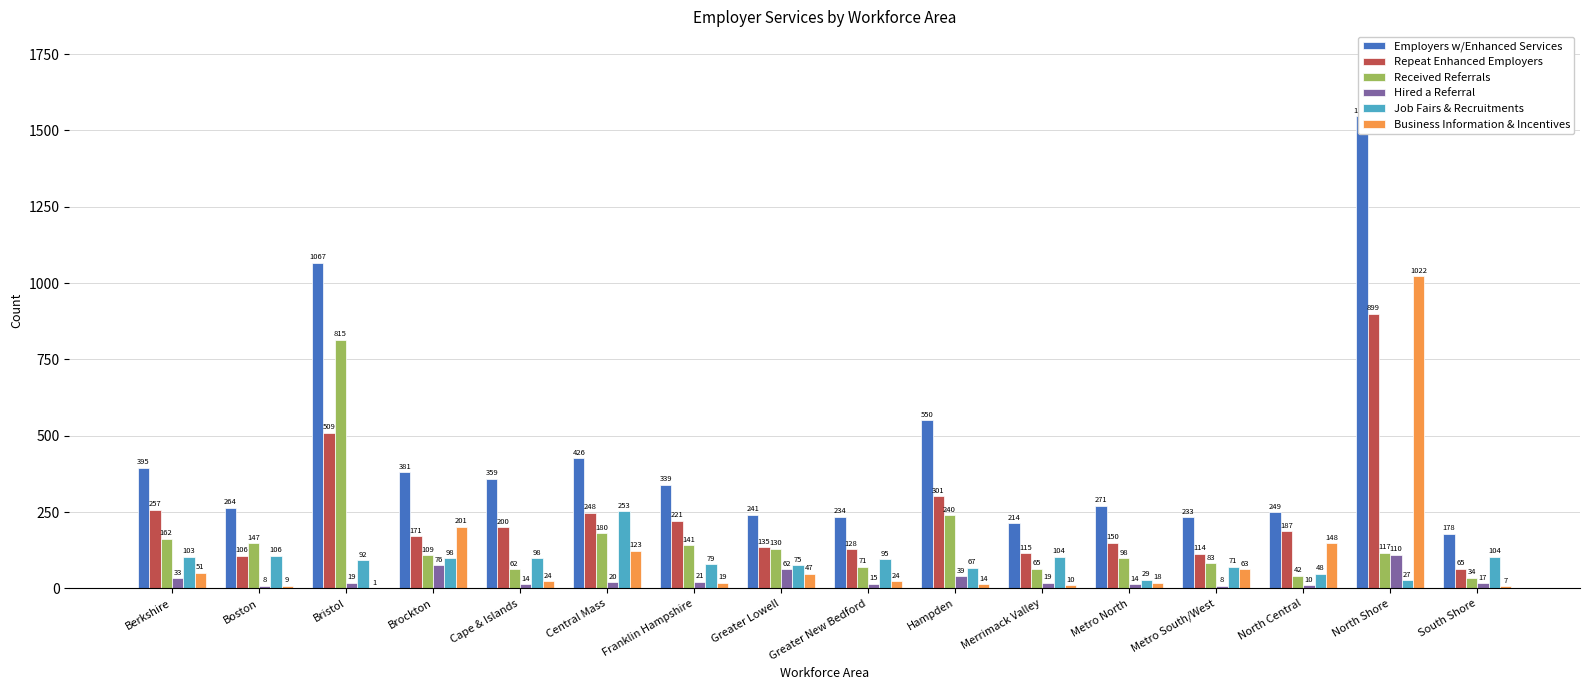

Is the value of Repeat Enhanced Employers at Franklin Hampshire greater than the value of Received Referrals at Hampden?

No